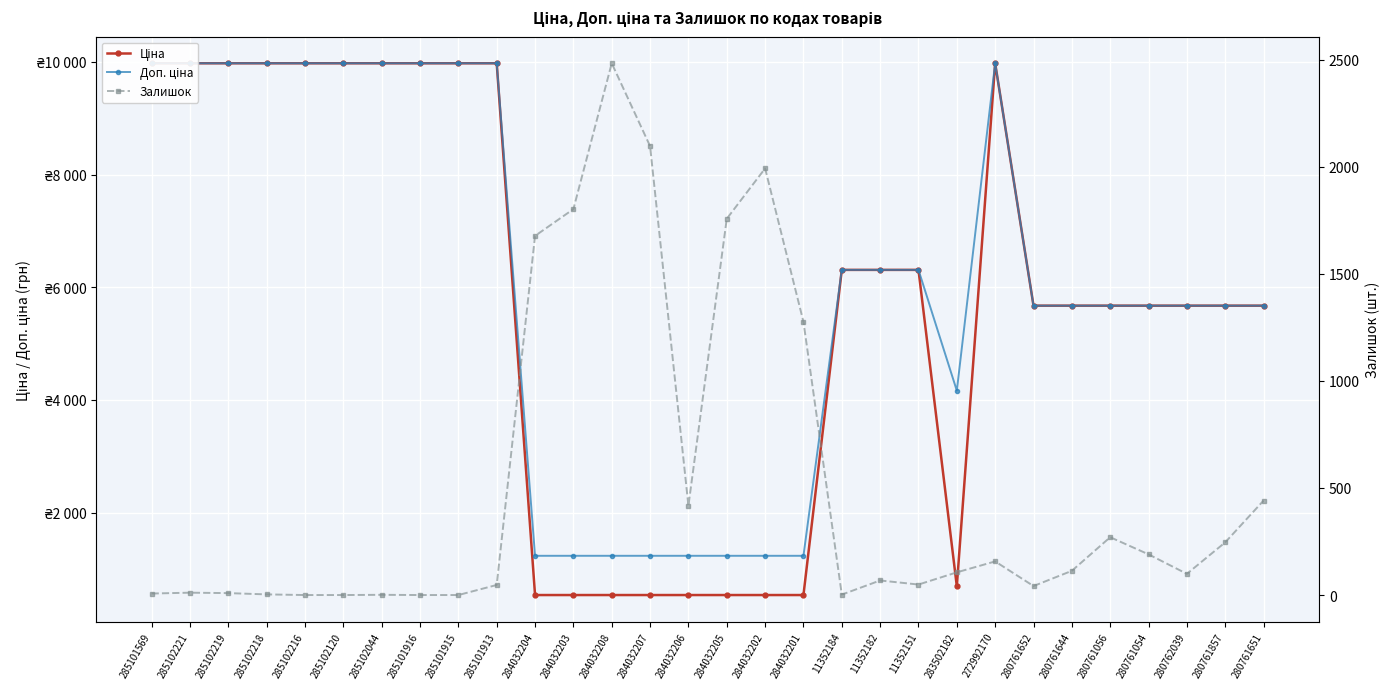

At which category does the chart reach its peak across all series?

285101569